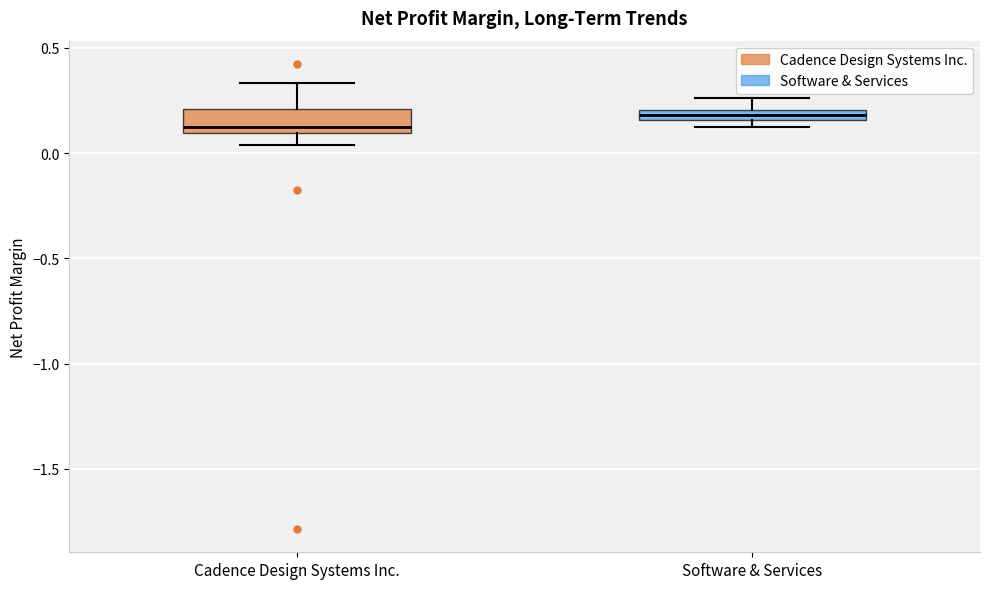

Which box's median line is the lowest?

Cadence Design Systems Inc.